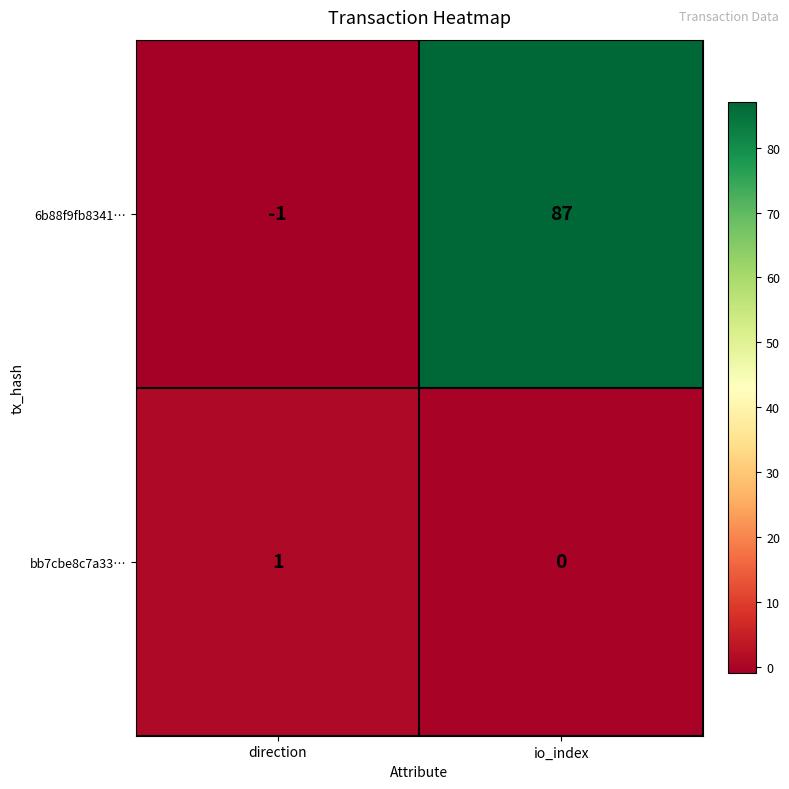

What is the smallest value displayed?

-1